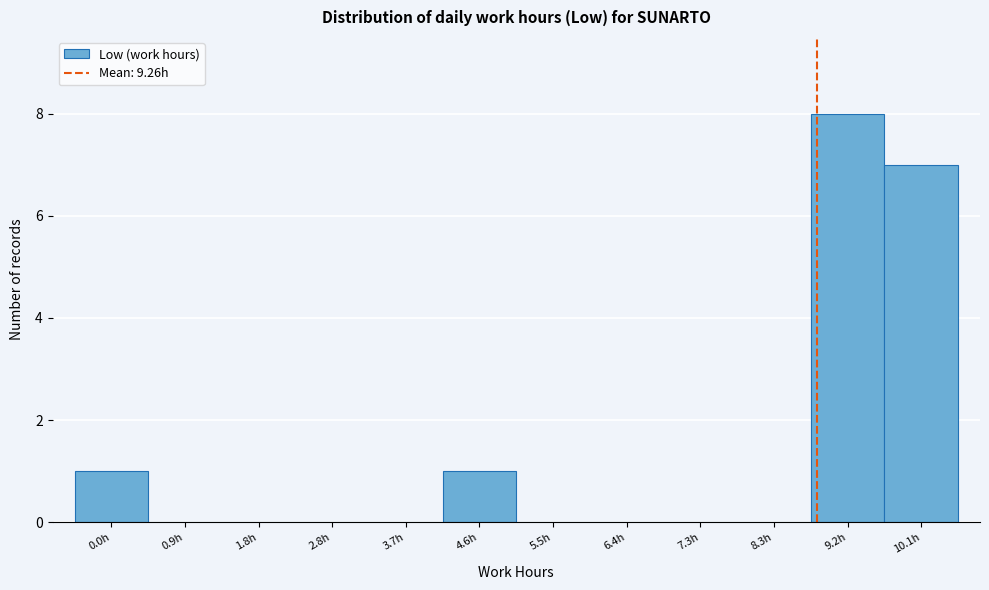

Reading left to right, extract all data points from this chart.

0.0h=1	0.9h=0	1.8h=0	2.8h=0	3.7h=0	4.6h=1	5.5h=0	6.4h=0	7.3h=0	8.3h=0	9.2h=8	10.1h=7